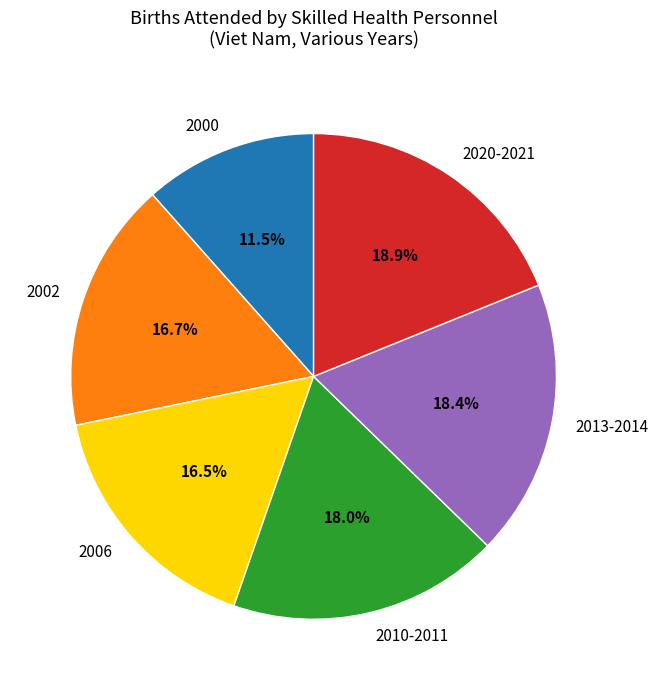

What percentage is NOT represented by 2020-2021?

81.1%